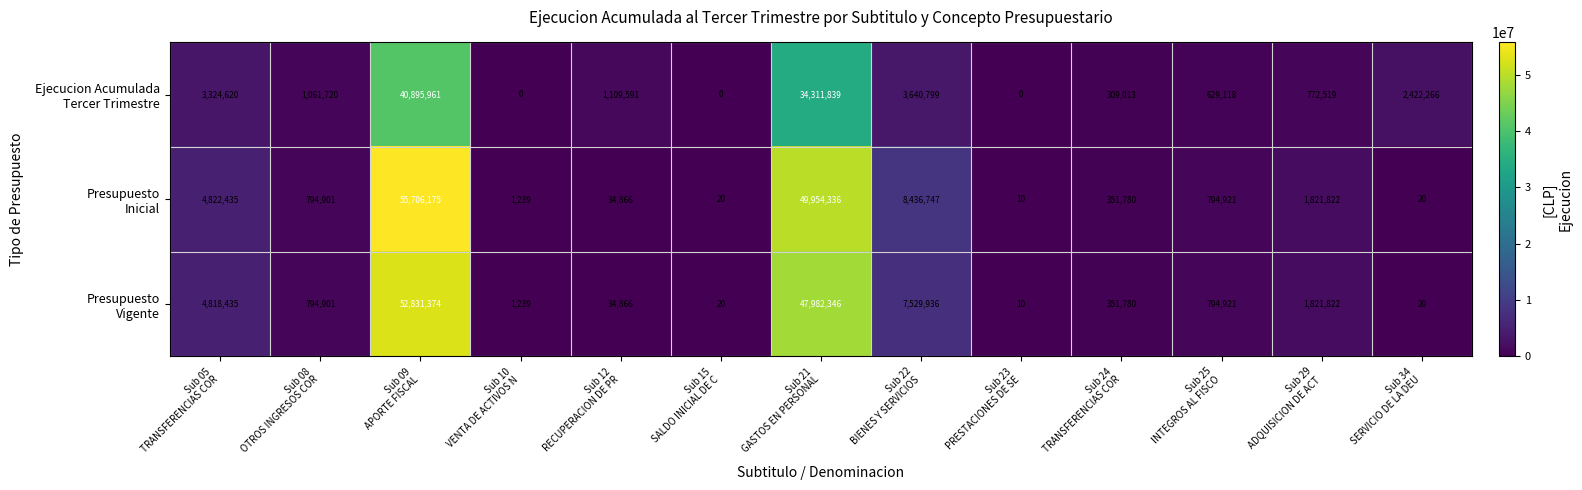

How many distinct data groups are displayed?

3